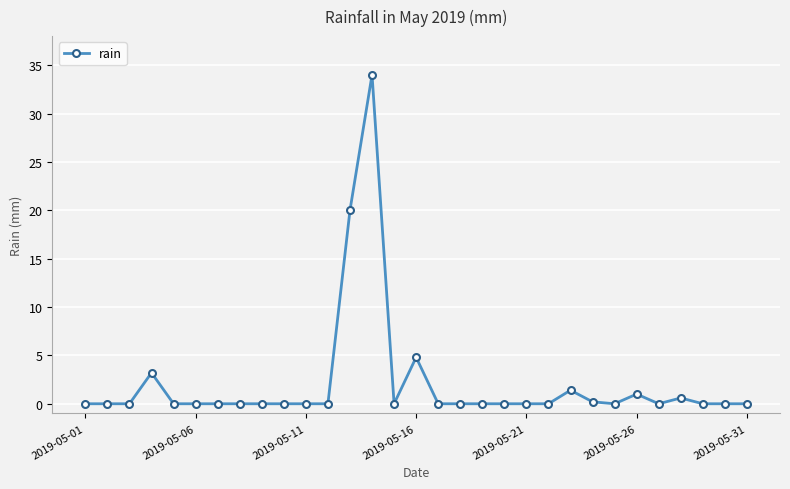

Does the chart have visible grid lines?

Yes